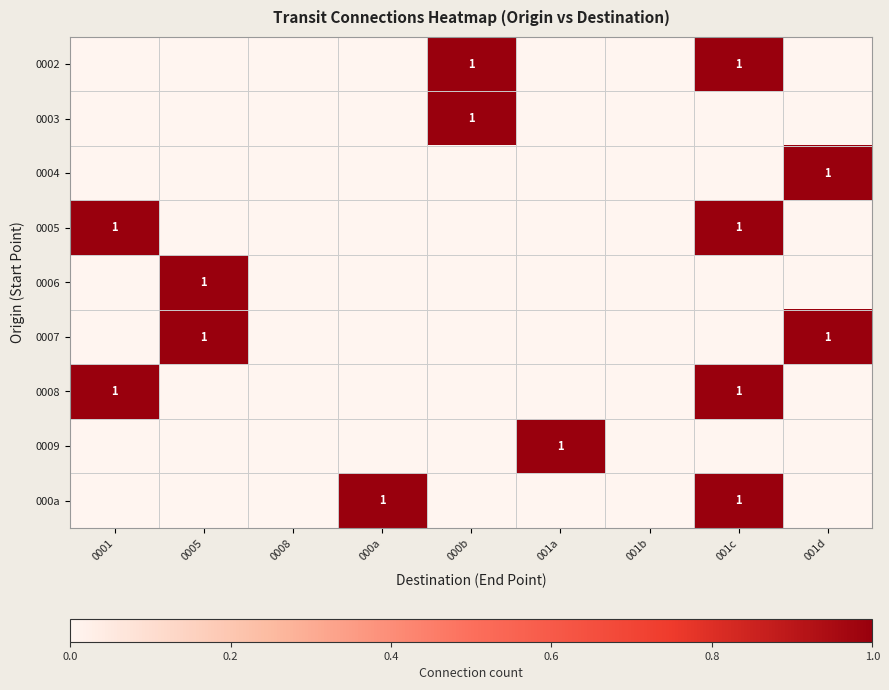

Count the 0007 values in the range 0 to 1.

9